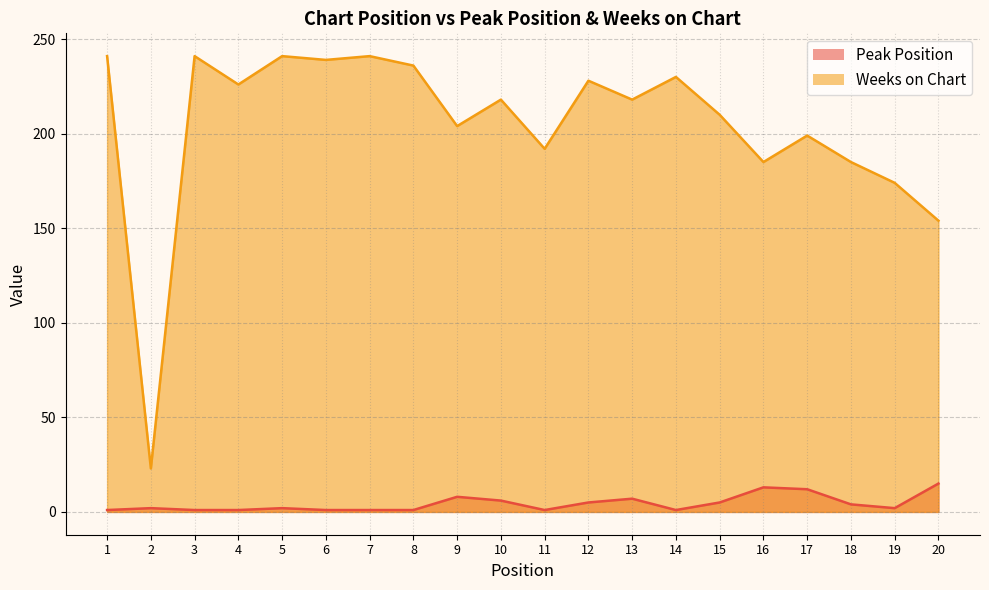

How many categories are shown in the chart?

20